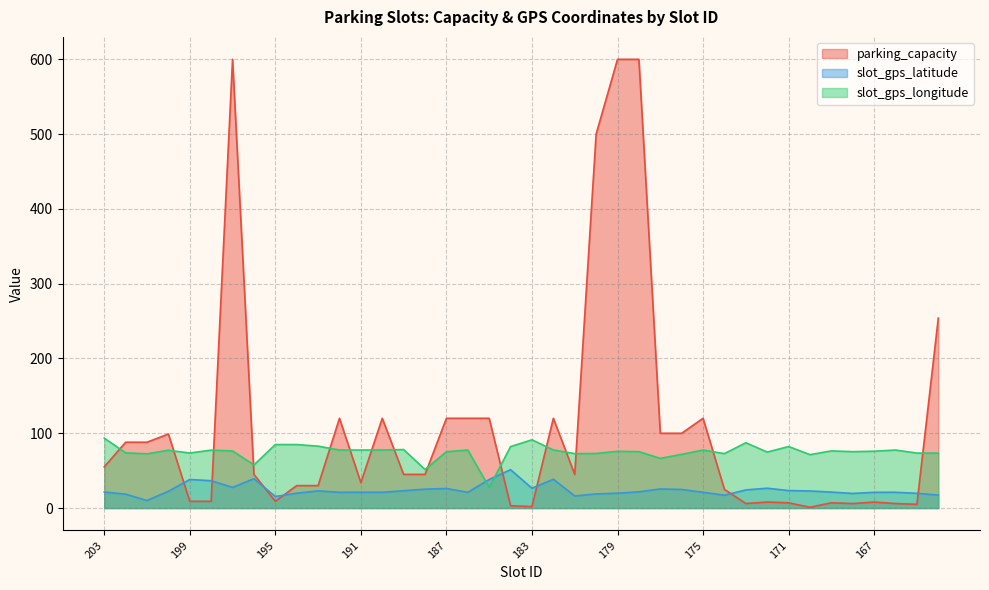

List the series in order of their overall mean, highest first.

parking_capacity, slot_gps_longitude, slot_gps_latitude